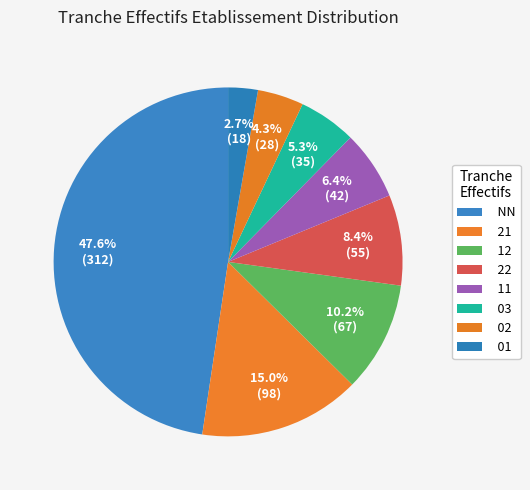

How many segments does this pie chart have?

8